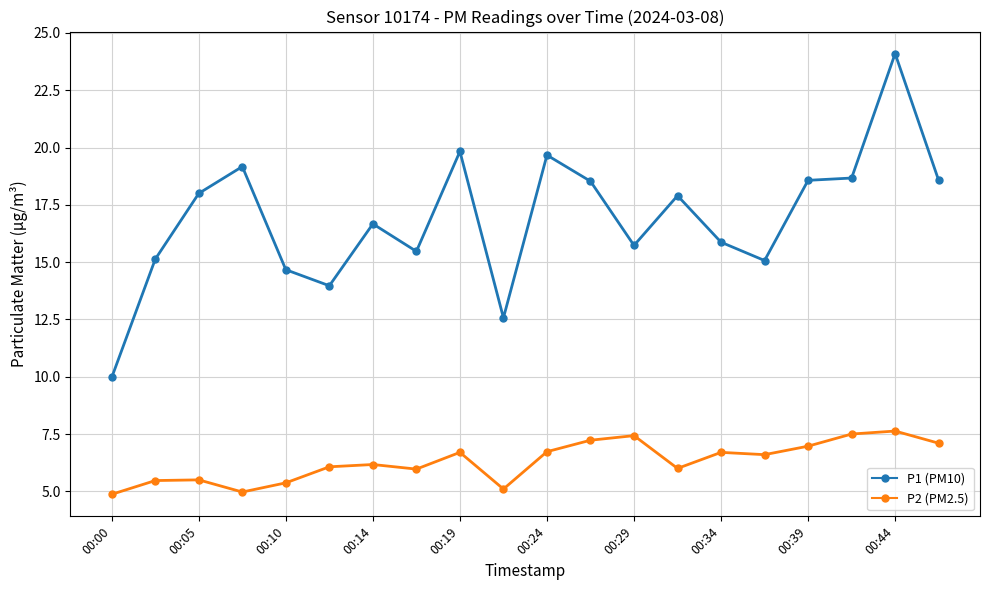

What is the maximum value shown in the chart?

24.1